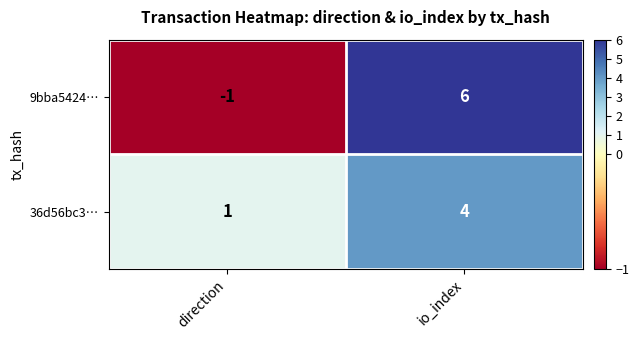

How many positive values does the 9bba5424… series have?

1